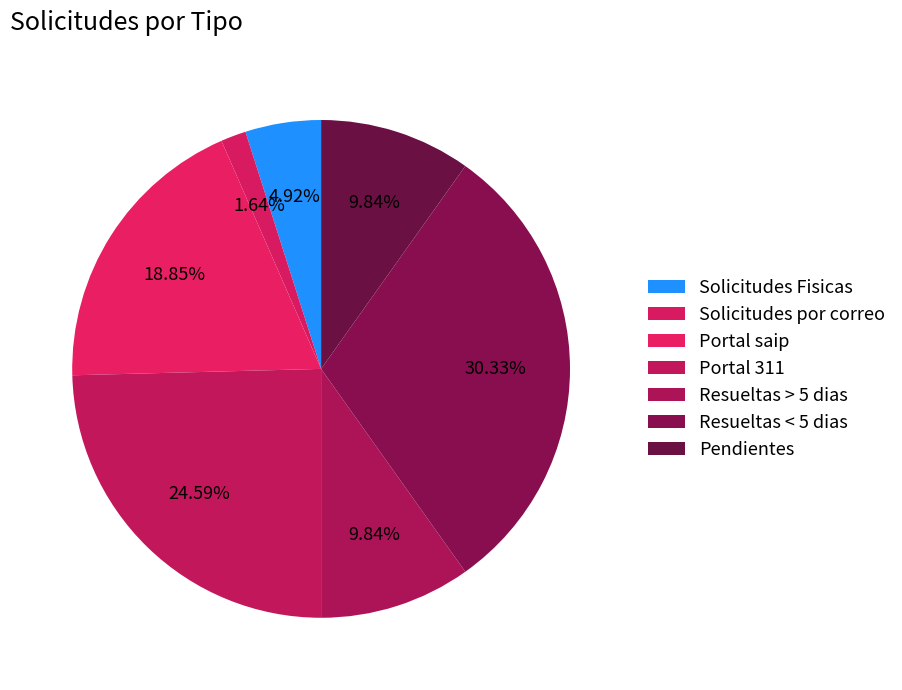

The Solicitudes Fisicas slice represents 18% of the pie. True or false?

False